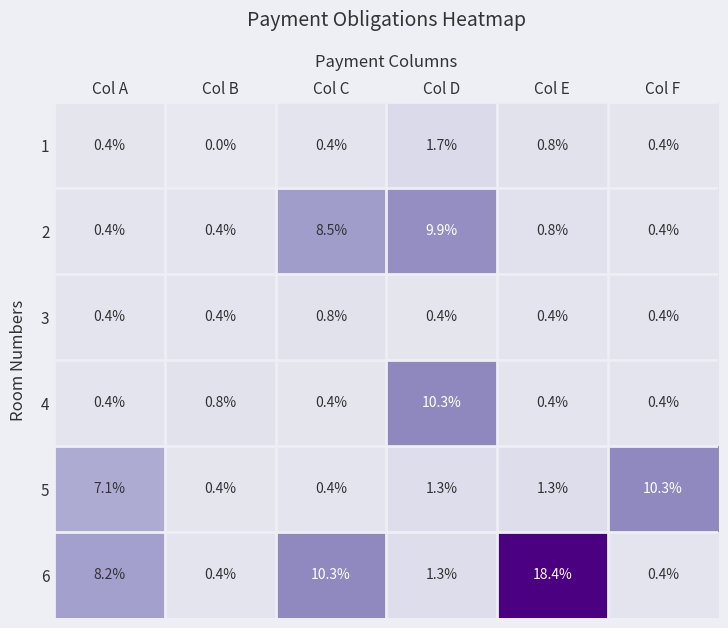

The value of 3 at Col B is 0.4. True or false?

True